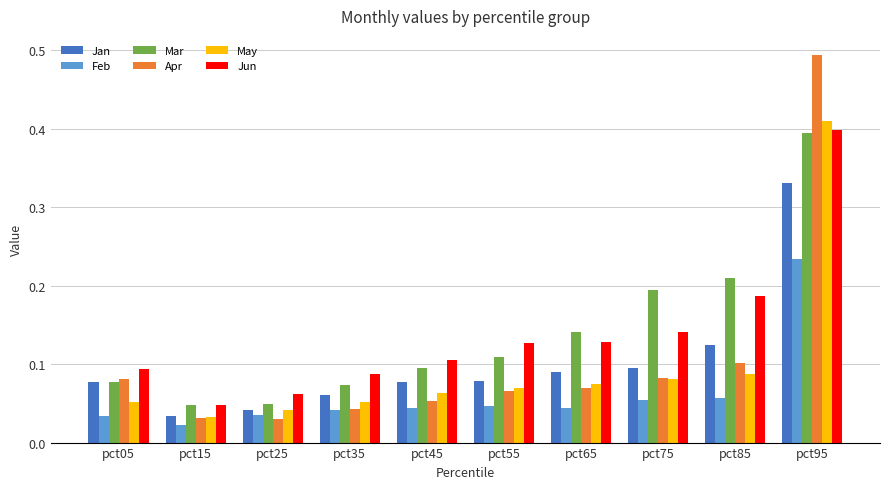

What is the sum of all Jan values?

1.0